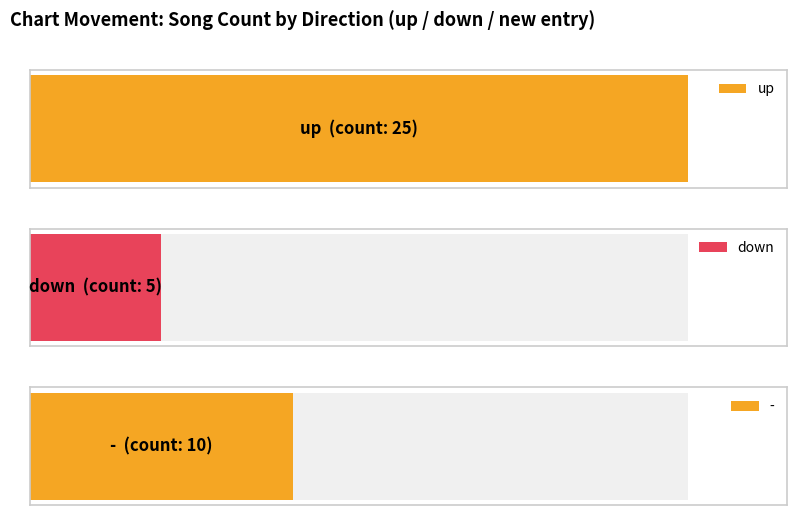

At which label is the value closest to 16?

-